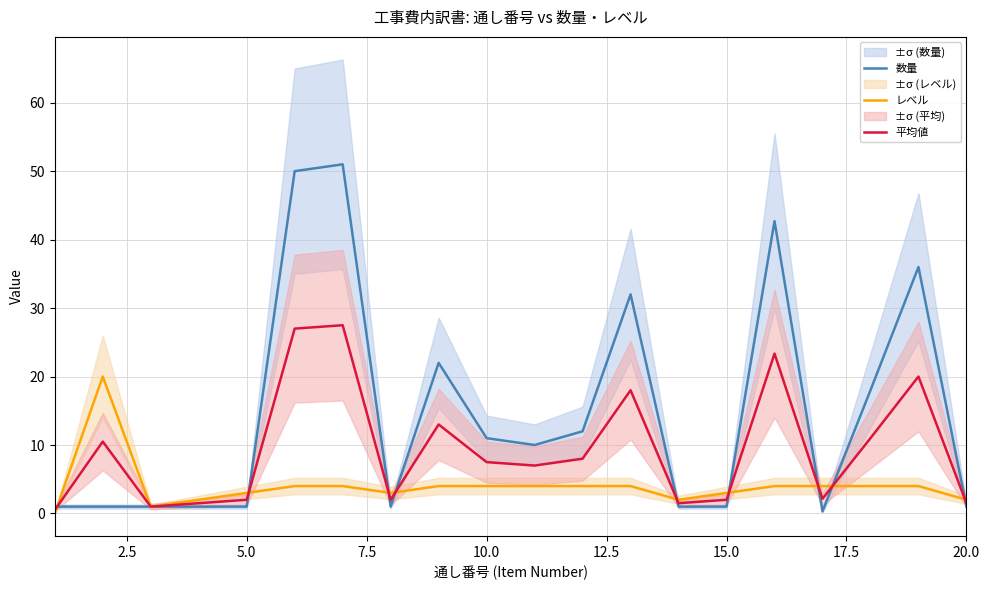

What is the value of the 平均値 point at the 6th from the left?

27.0